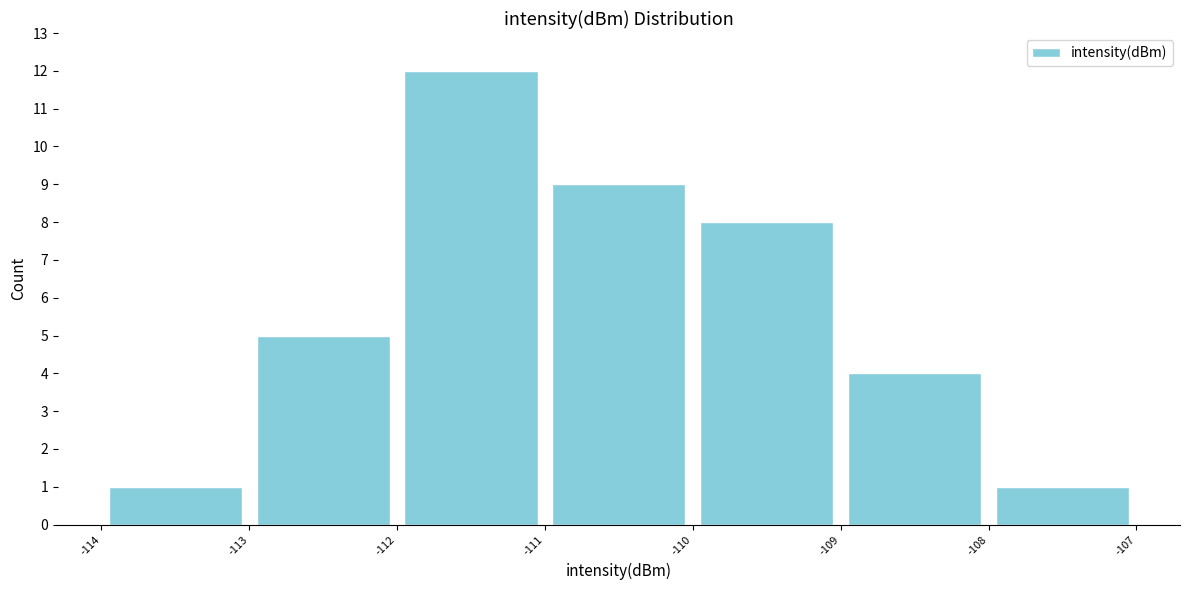

Reading left to right, list every bar in this chart as the range it spans on the x-axis followed by its height. The values are not printed on the chart, so give them approximately, as read against the axis.

-114 to -113: 1
-113 to -112: 5
-112 to -111: 12
-111 to -110: 9
-110 to -109: 8
-109 to -108: 4
-108 to -107: 1